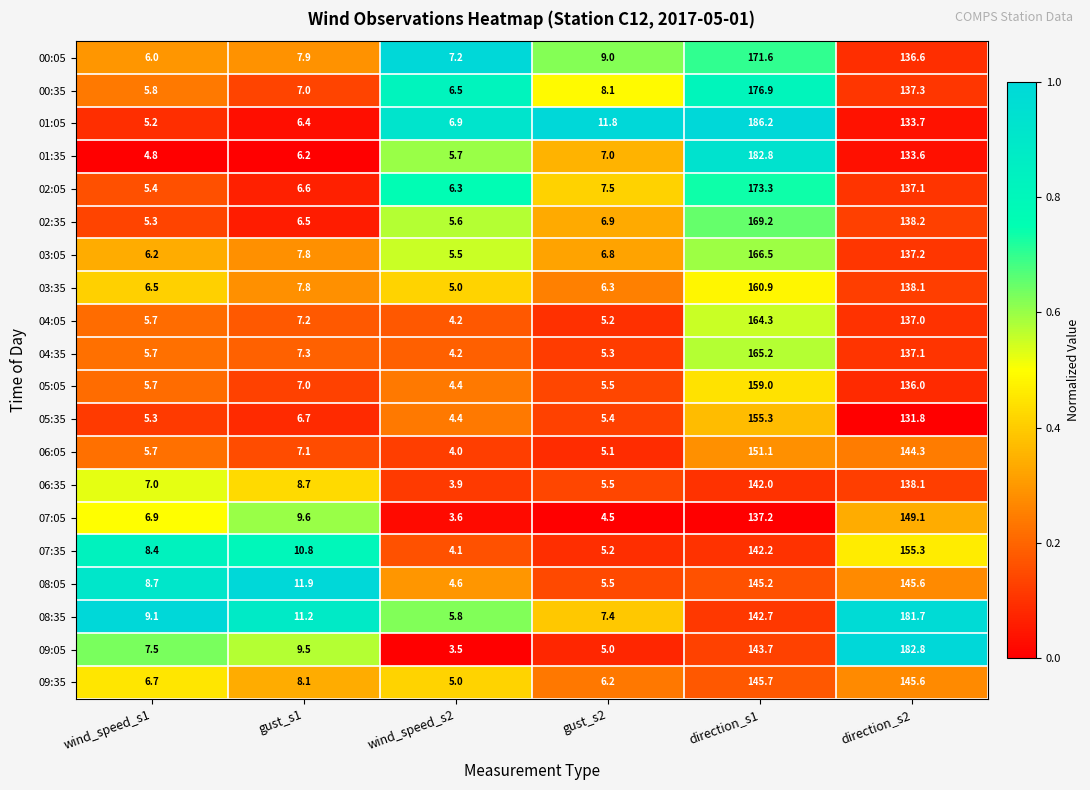

What is the difference between the maximum and second lowest values in the 07:35 series?

150.1